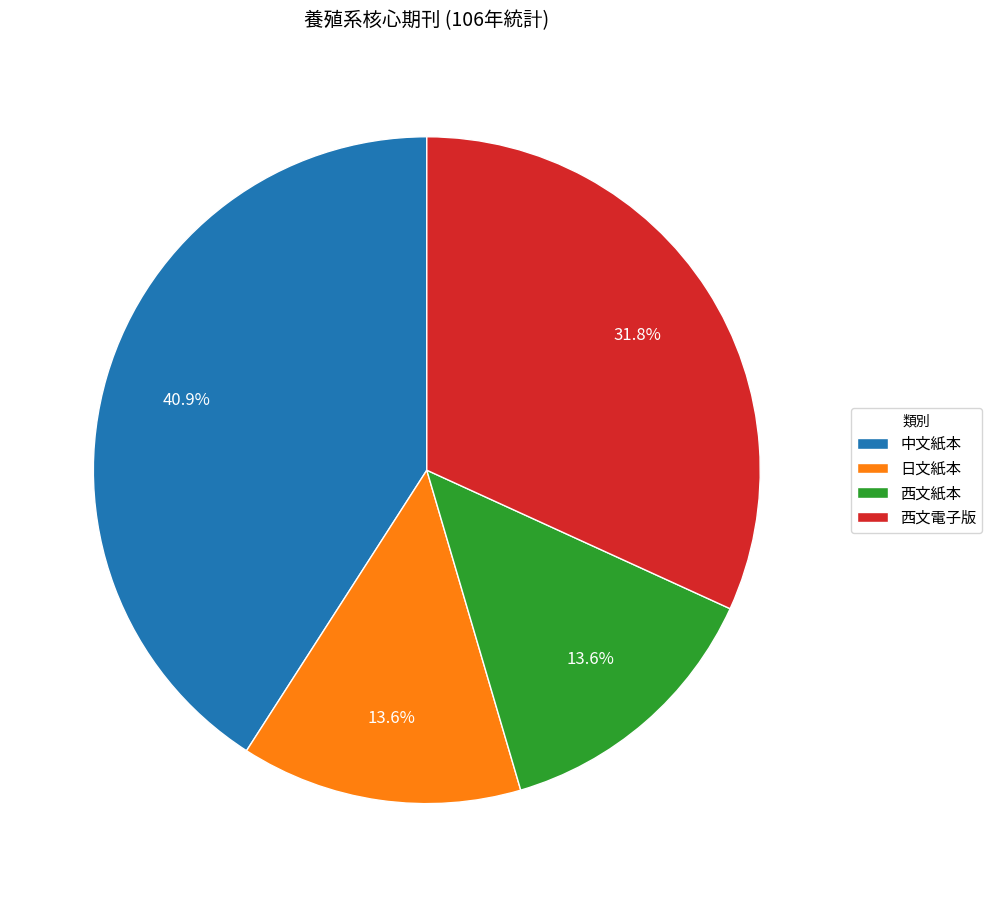

Does any single category account for the majority?

No